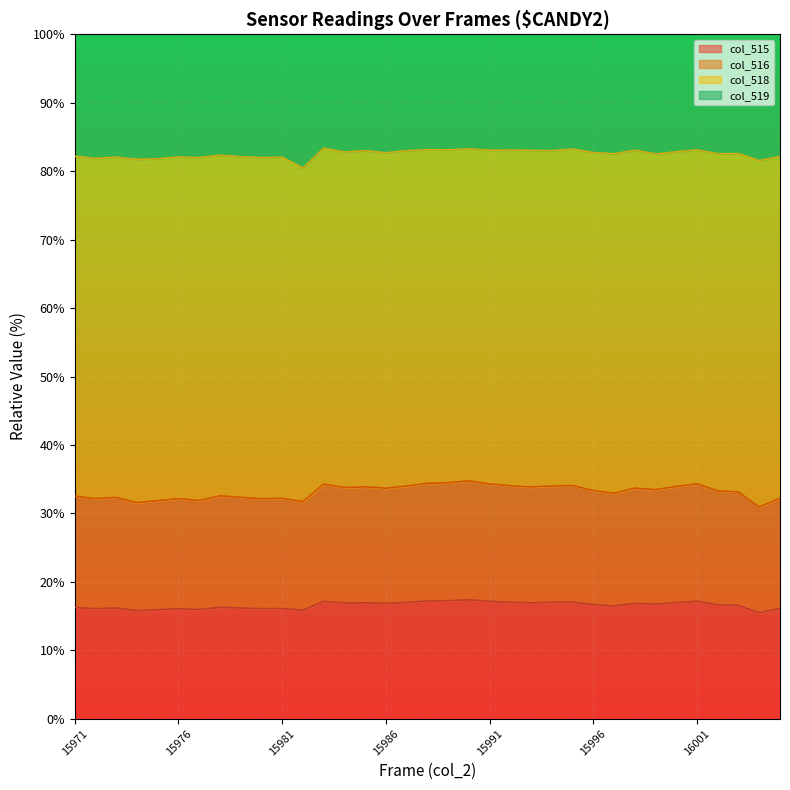

What value does the col_515 series have at 15994?

17.0